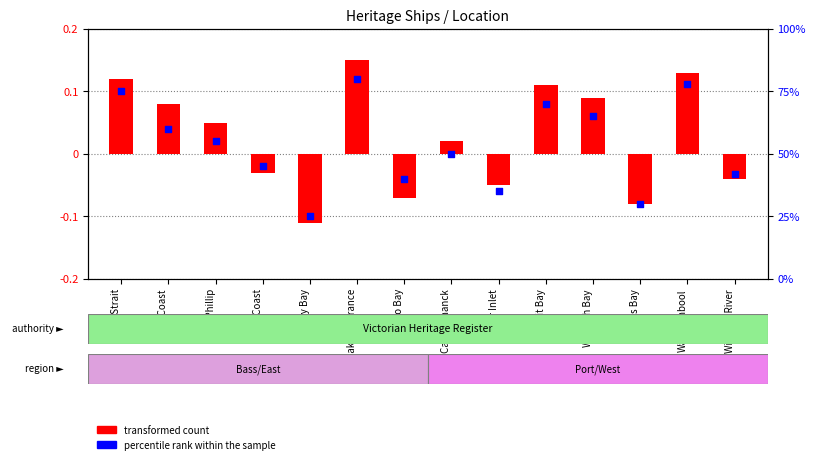

Is the value of transformed count at Venus Bay greater than the value of percentile rank within the sample at Corner Inlet?

No